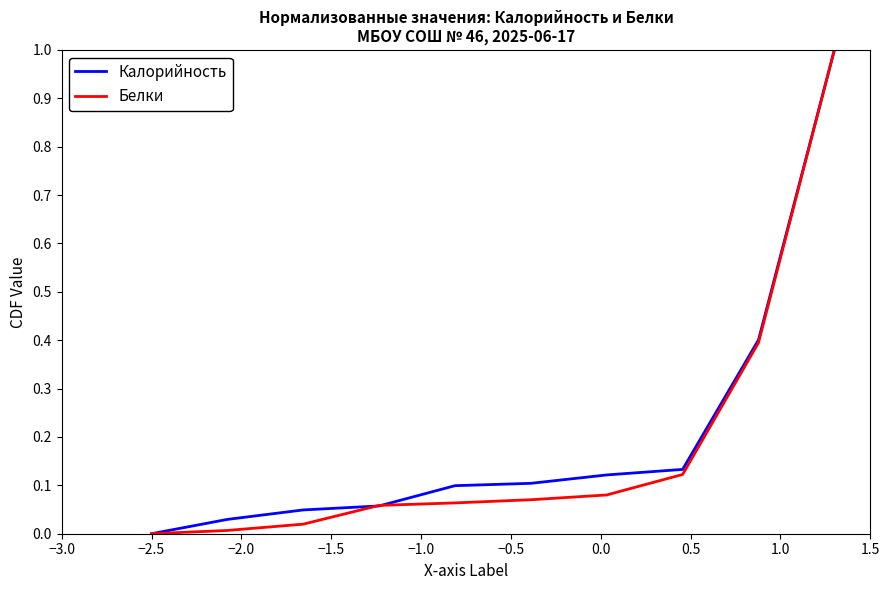

What is the maximum value shown in the chart?

1.0